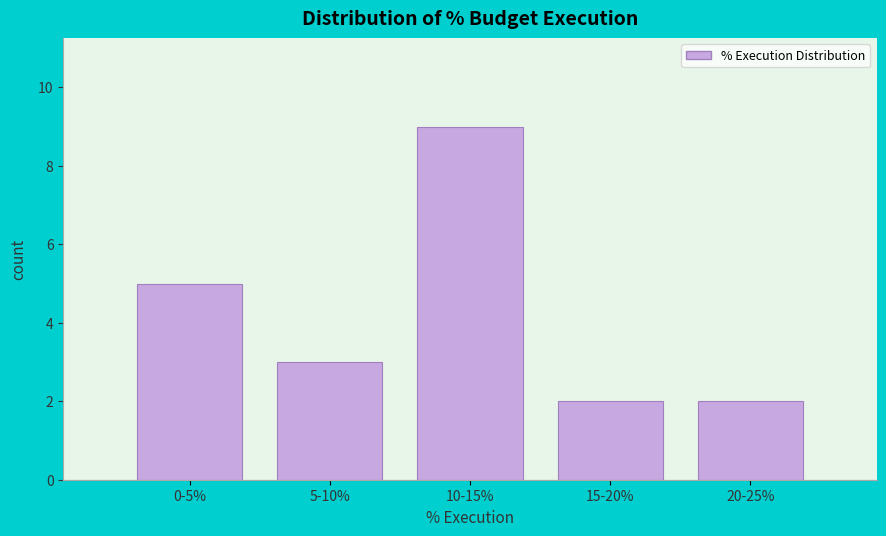

Reading left to right, transcribe all the data shown in this chart.

0-5%=5	5-10%=3	10-15%=9	15-20%=2	20-25%=2